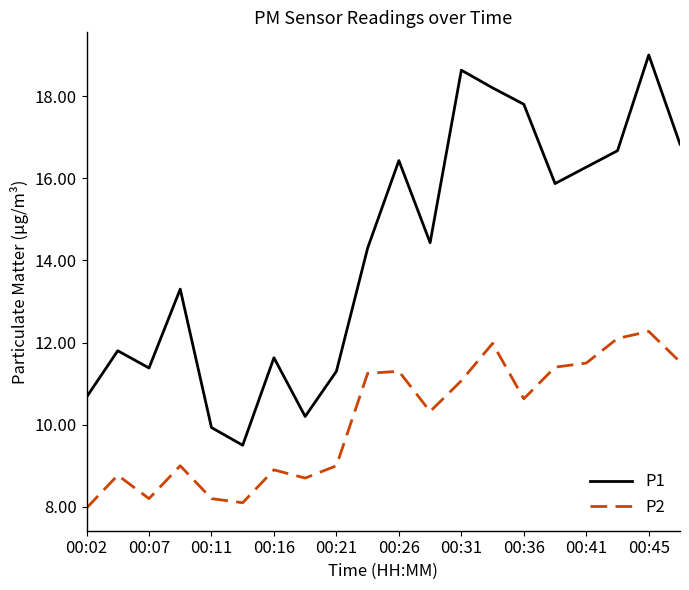

Which series has the widest spread of values?

P1